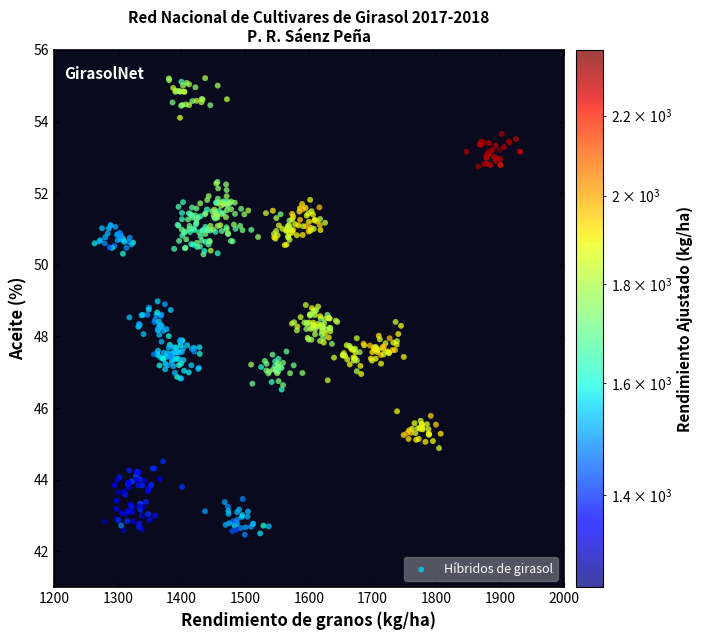

What is the range of X values (max minus min)?

667.7